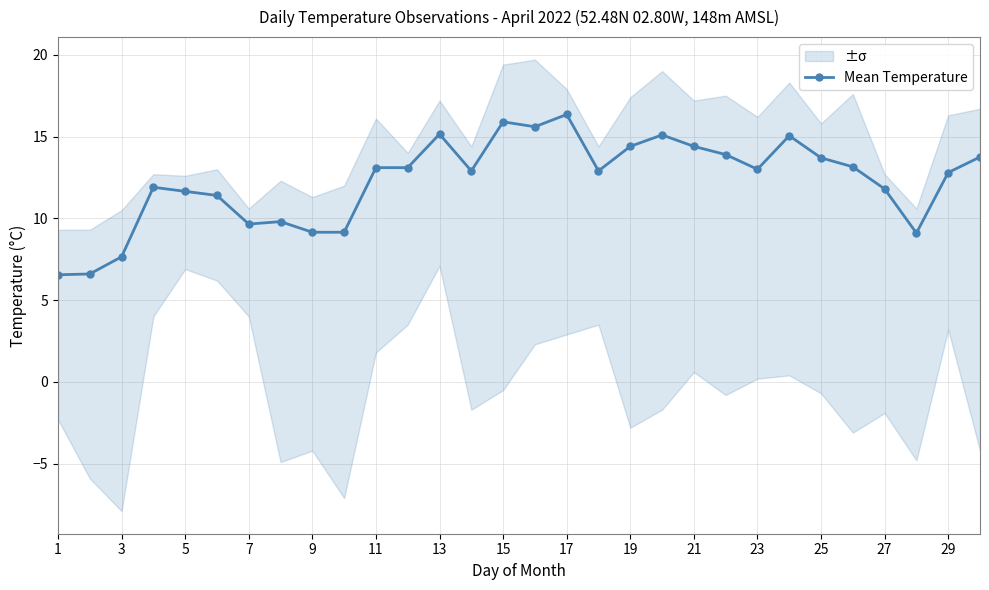

True or false: Mean Temperature has a value of 13.7 at 25.

True